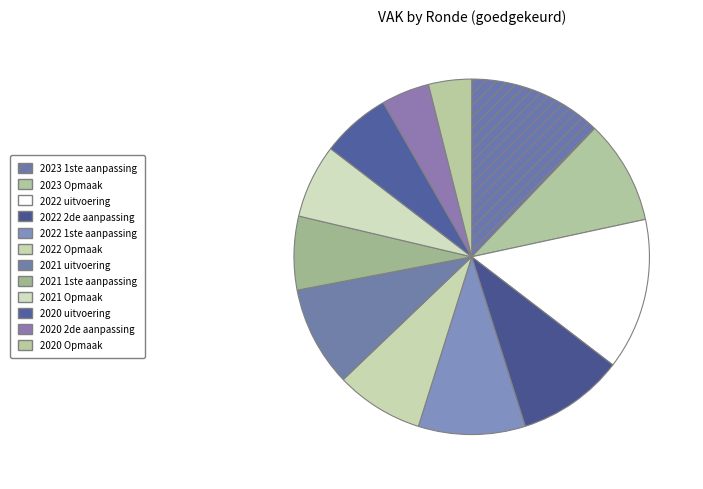

How many slices are in this pie chart?

12